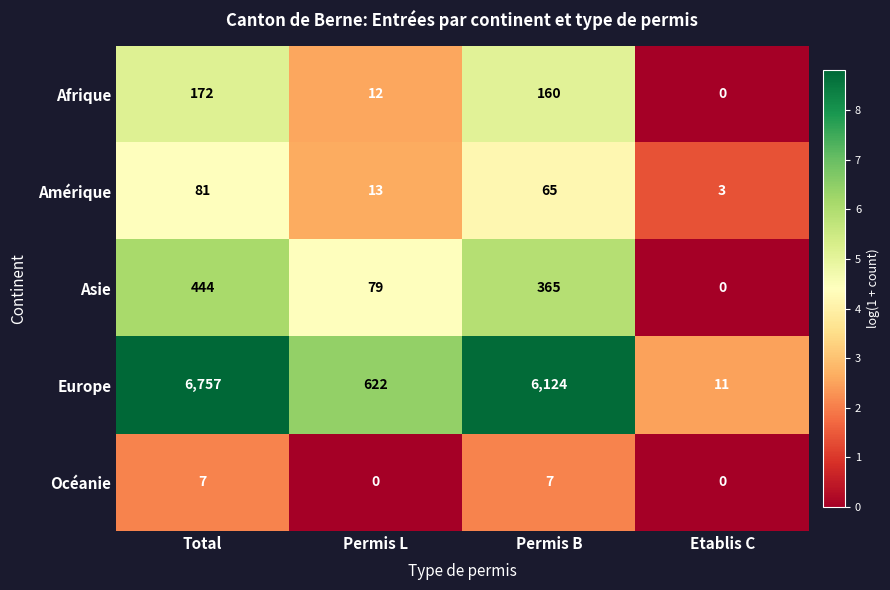

Where is Asie nearest to the value 222?

Permis L